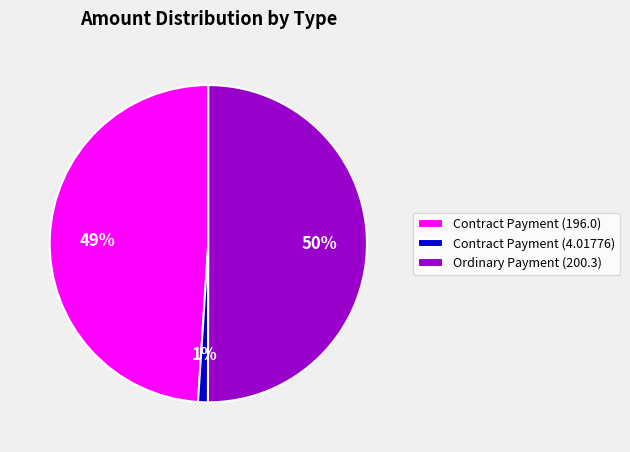

Count the number of slices in the pie.

3